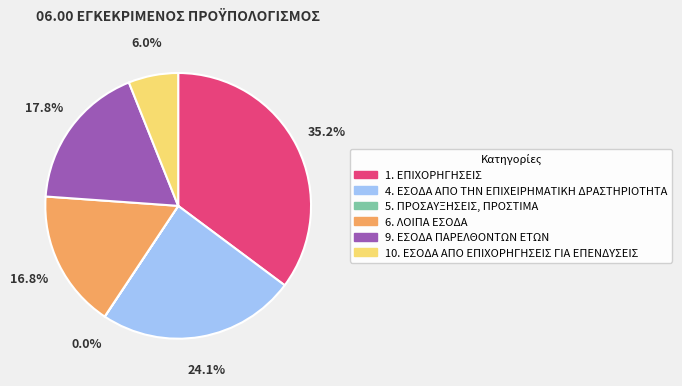

Is there any slice that represents more than half of the pie?

No